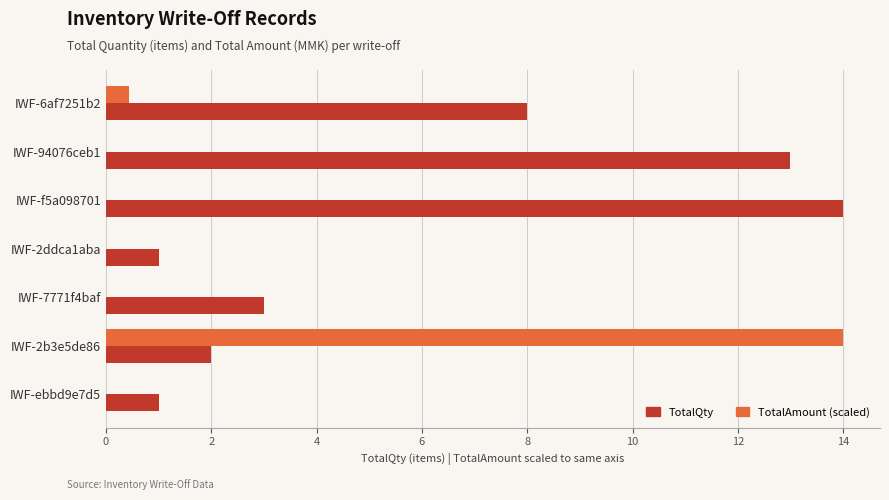

What is the maximum value for TotalQty?

14.0